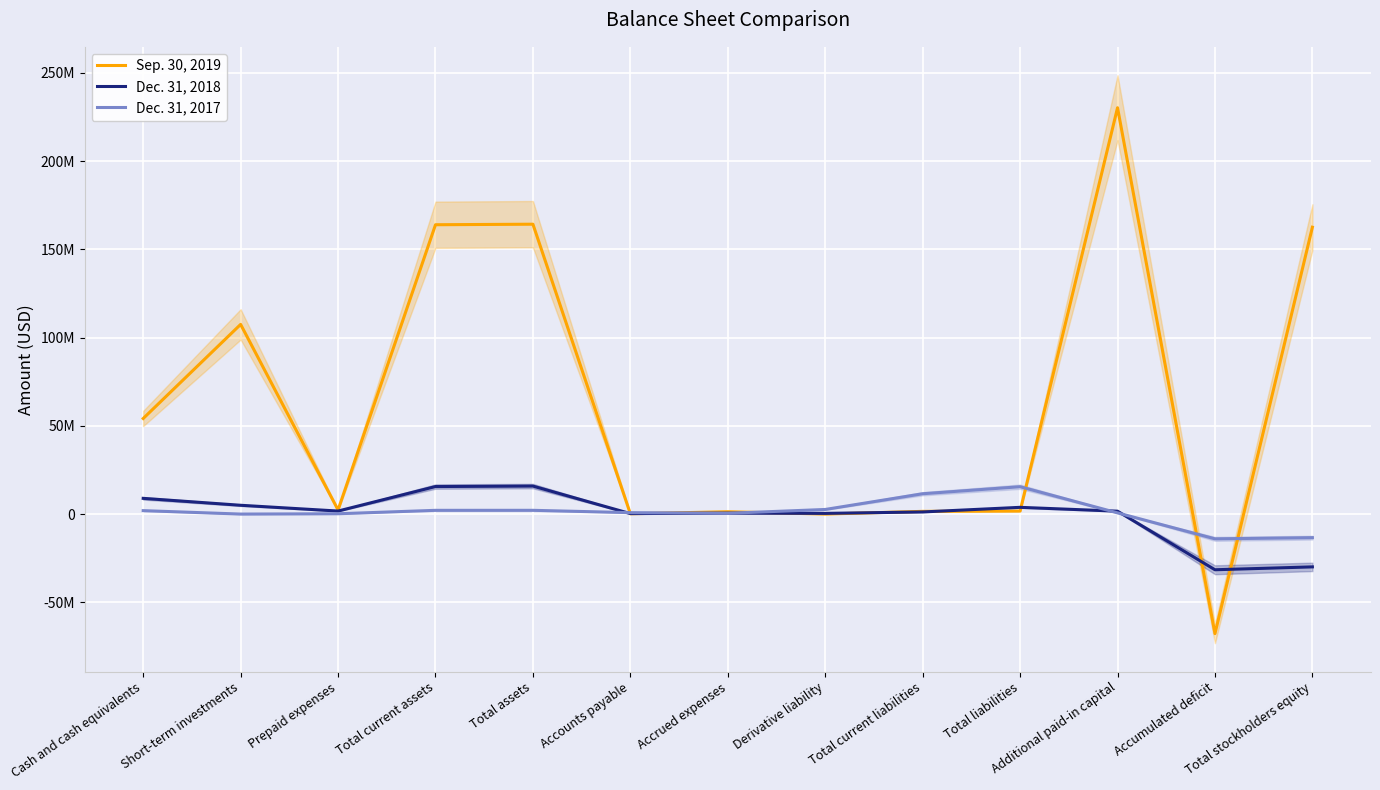

What is the difference between the maximum and minimum values in the Dec. 31, 2018 series?

47412000